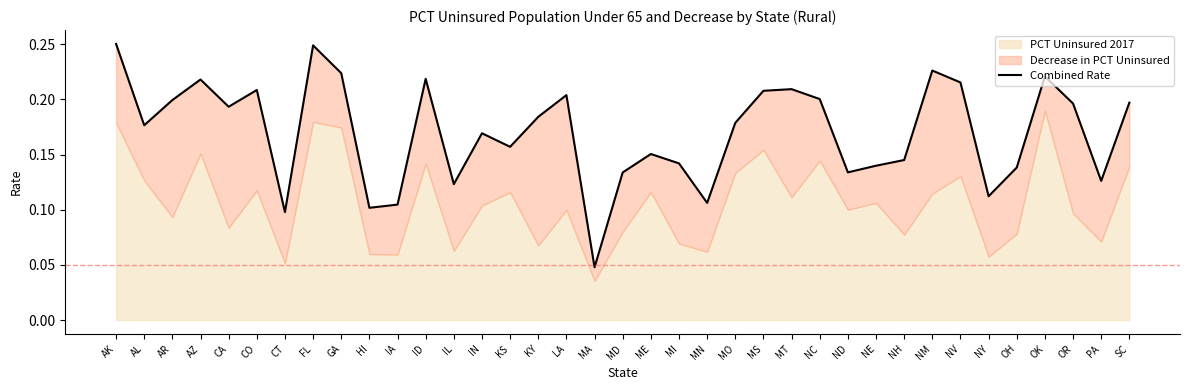

List the labels in order of value, smallest first.

MA, CT, HI, IA, MN, NY, IL, PA, MD, ND, OH, NE, MI, NH, ME, KS, IN, AL, MO, KY, CA, OR, SC, AR, NC, LA, MS, CO, MT, NV, AZ, ID, OK, GA, NM, FL, AK